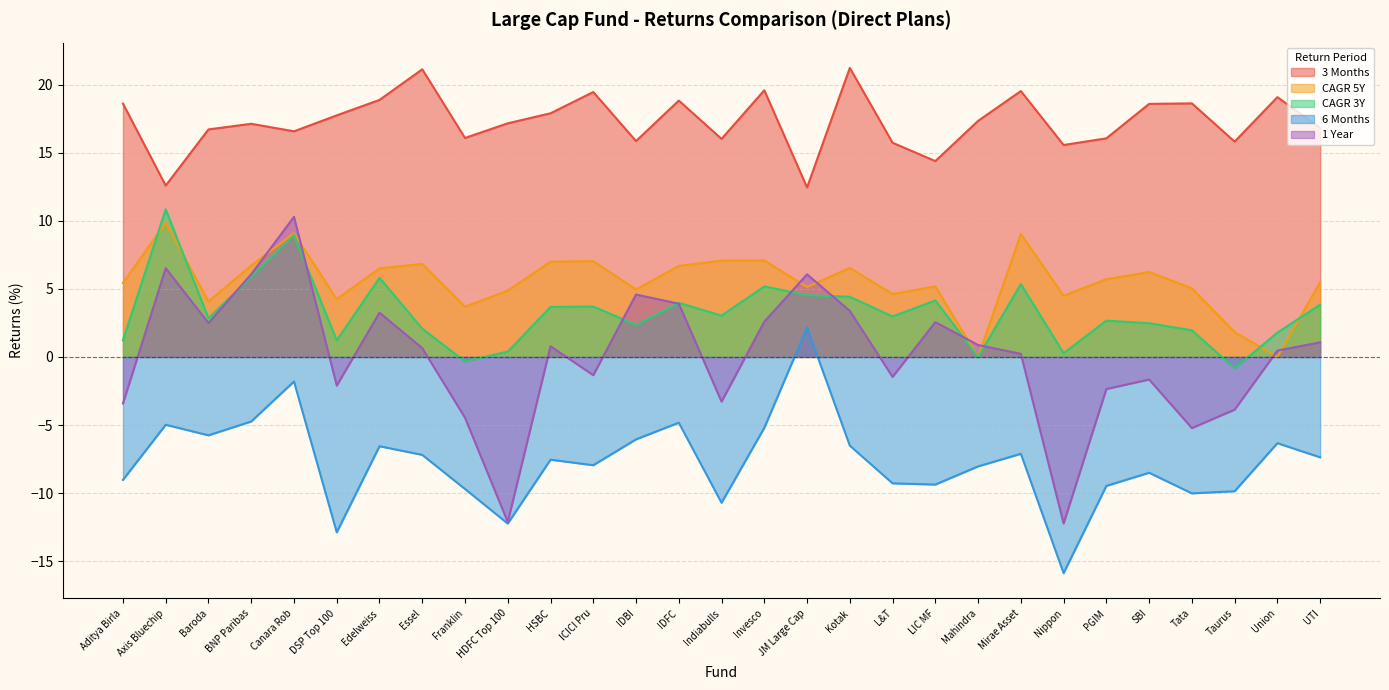

What is the difference between the 6 Months values at SBI and UTI?

1.1